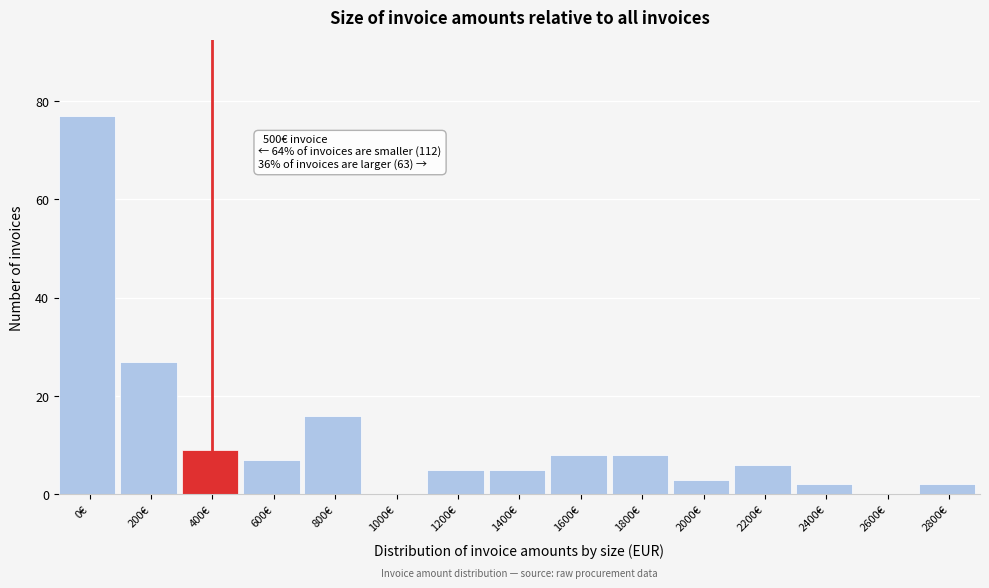

Reading left to right, list all the values displayed in this chart.

0€=77	200€=27	400€=9	600€=7	800€=16	1000€=0	1200€=5	1400€=5	1600€=8	1800€=8	2000€=3	2200€=6	2400€=2	2600€=0	2800€=2